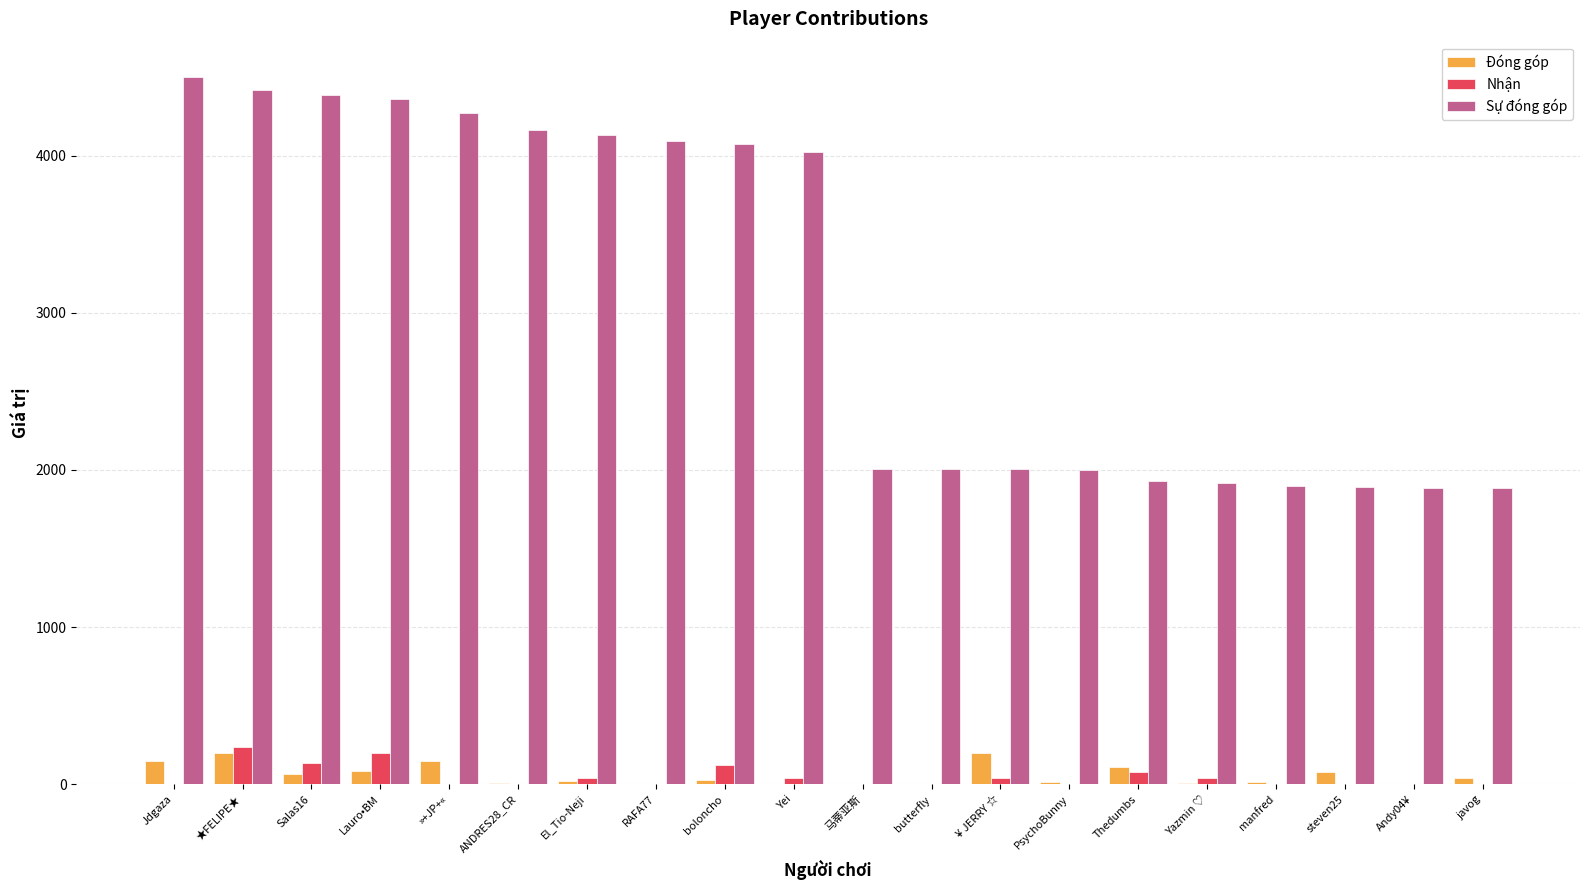

What is the sum of all Nhận values?

936